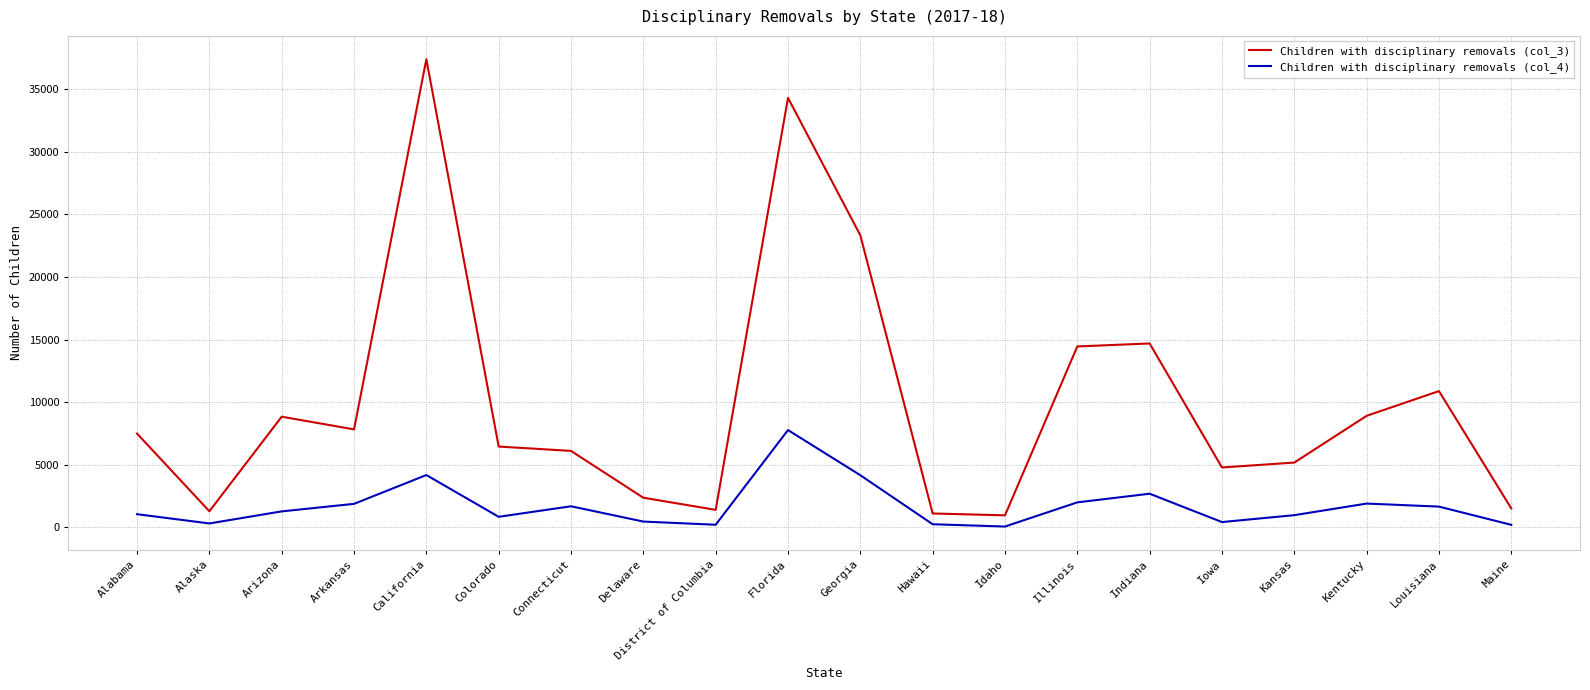

Which series has the largest range (max minus min)?

Children with disciplinary removals (col_3)